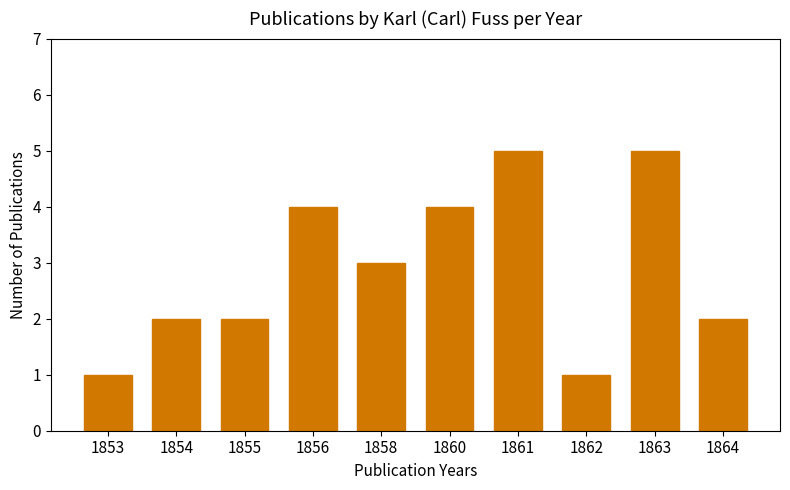

What is the sum of the values at 1861 and 1858?

8